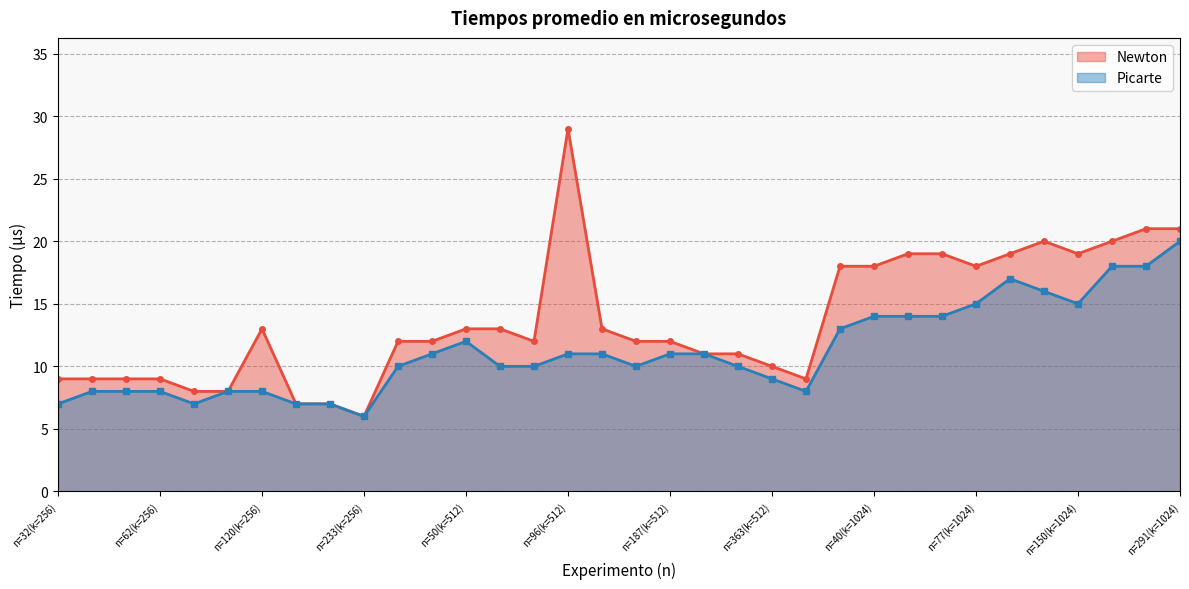

What is the total value across all series at n=187(k=512)?

23